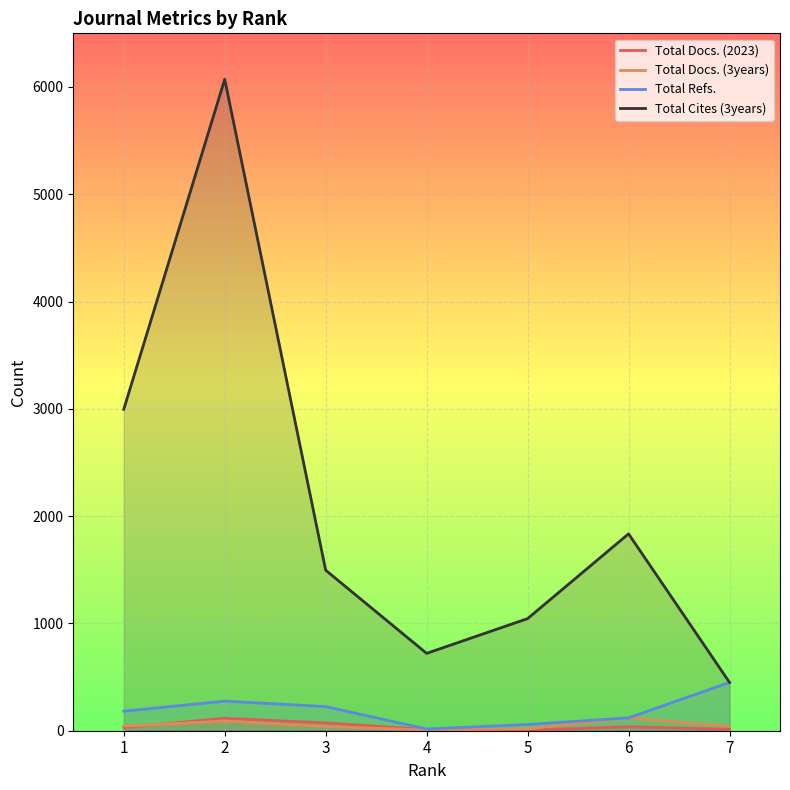

True or false: Total Refs. and Total Docs. (3years) cross at least once.

False